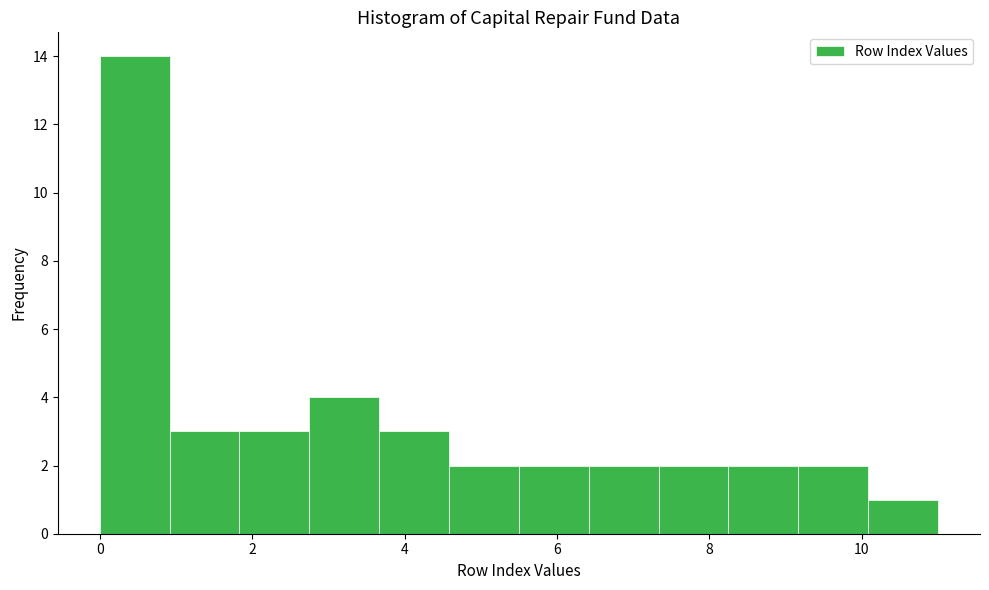

Reading left to right, transcribe this chart: for each bar, give the range it covers on the x-axis and its height. Neither the bar edges nor the heights are printed on the chart, so give them approximately, as read against the axes.

0.0 to 1.0: 14
1.0 to 1.8: 3
1.8 to 2.8: 3
2.8 to 3.6: 4
3.6 to 4.6: 3
4.6 to 5.6: 2
5.6 to 6.4: 2
6.4 to 7.4: 2
7.4 to 8.2: 2
8.2 to 9.2: 2
9.2 to 10.0: 2
10.0 to 11.0: 1